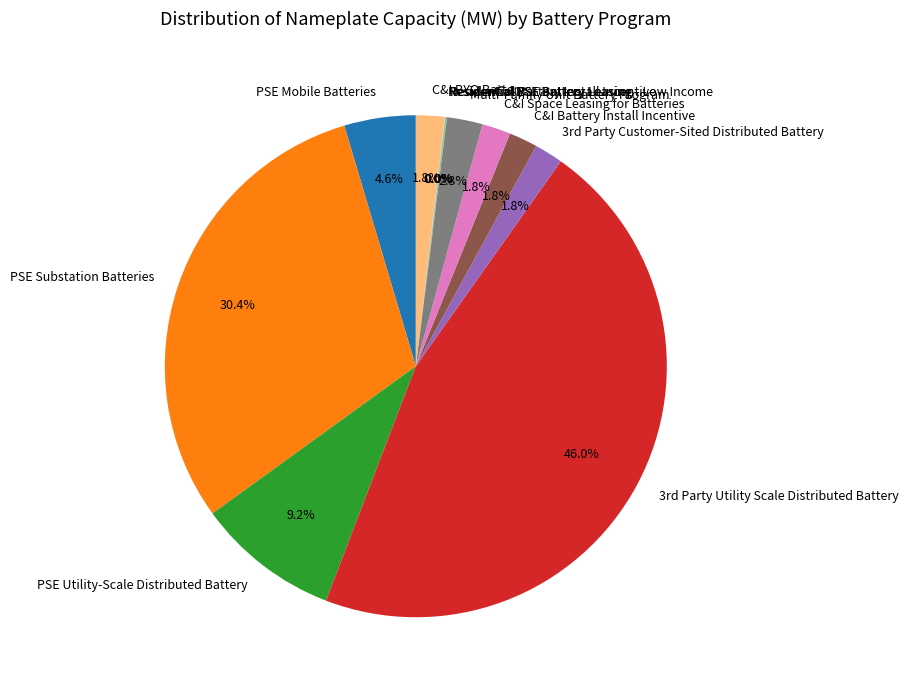

Approximately how many times larger is the value at PSE Substation Batteries compared to PSE Utility-Scale Distributed Battery?

3.3